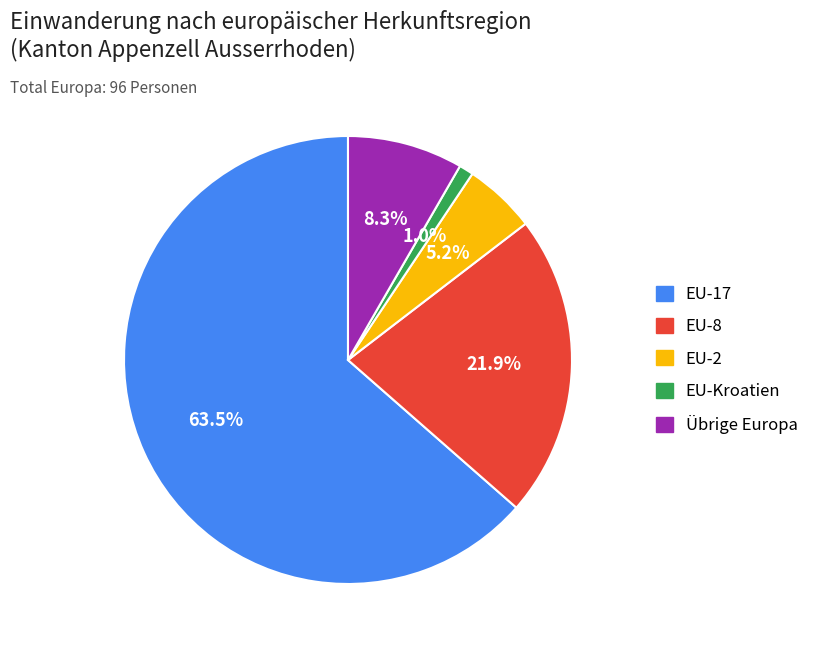

True or false: EU-Kroatien accounts for 11% of the total.

False